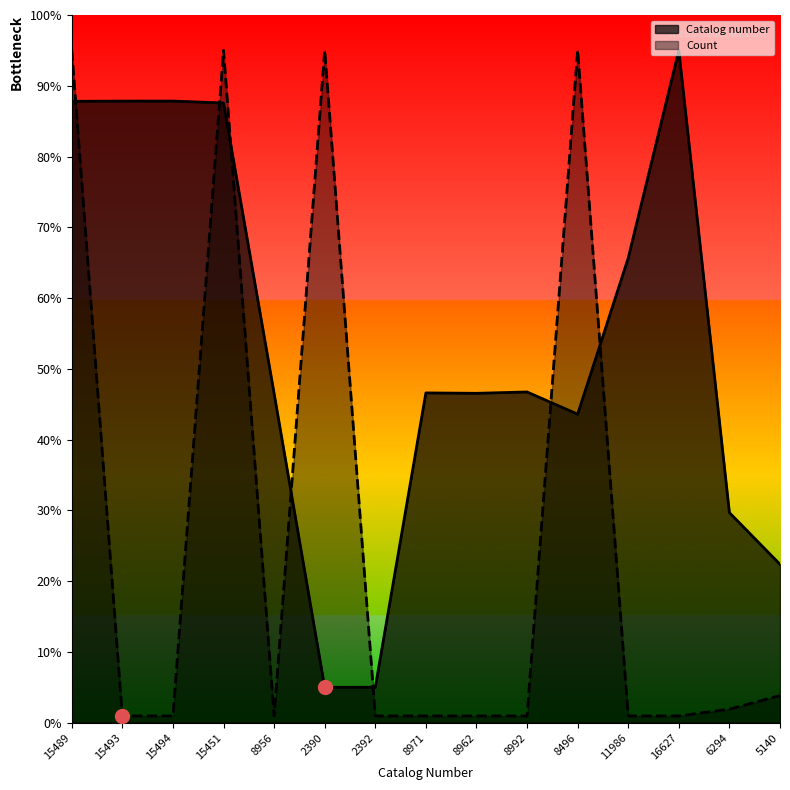

Which series reaches the maximum Y coordinate?

Catalog number